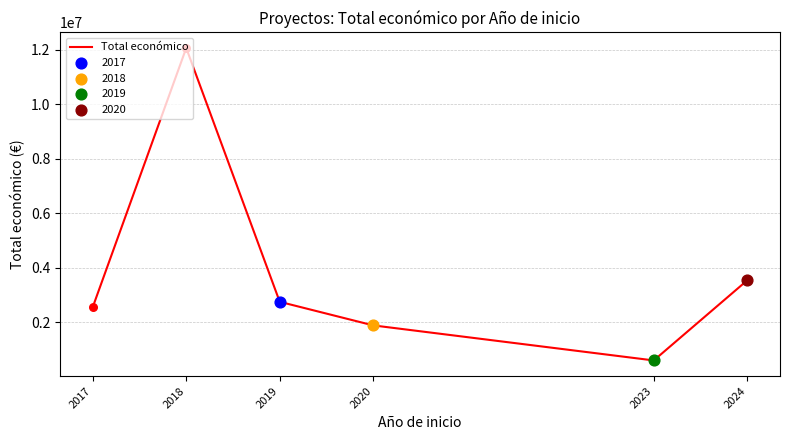

Between 2017 and 2023, which is larger?

2017